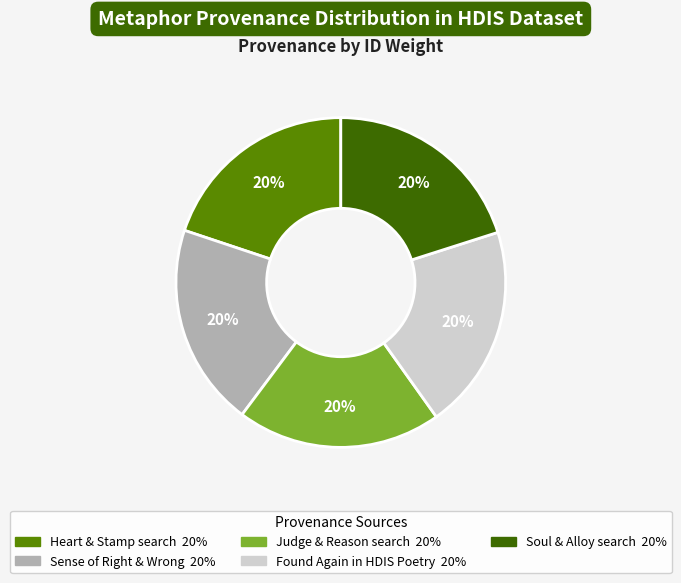

To the nearest percent, what is the average slice percentage?

20%